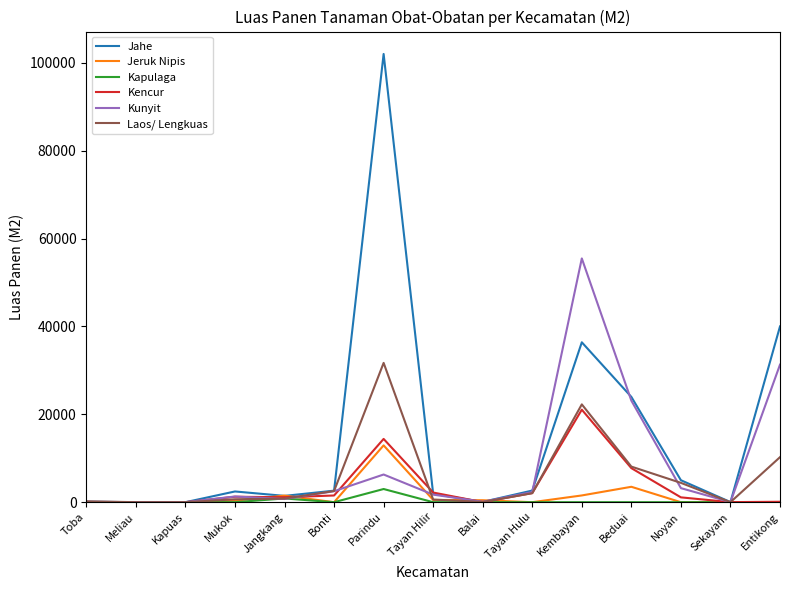

True or false: Laos/ Lengkuas has a value of 600 at Tayan Hilir.

True